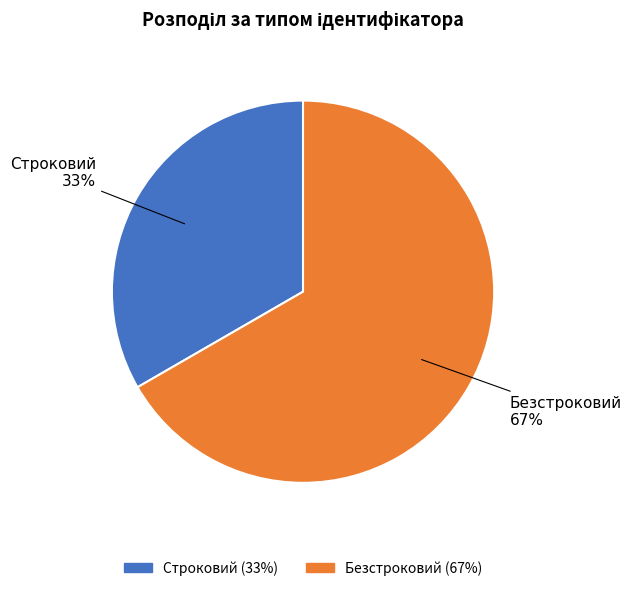

Does any single category account for the majority?

Yes